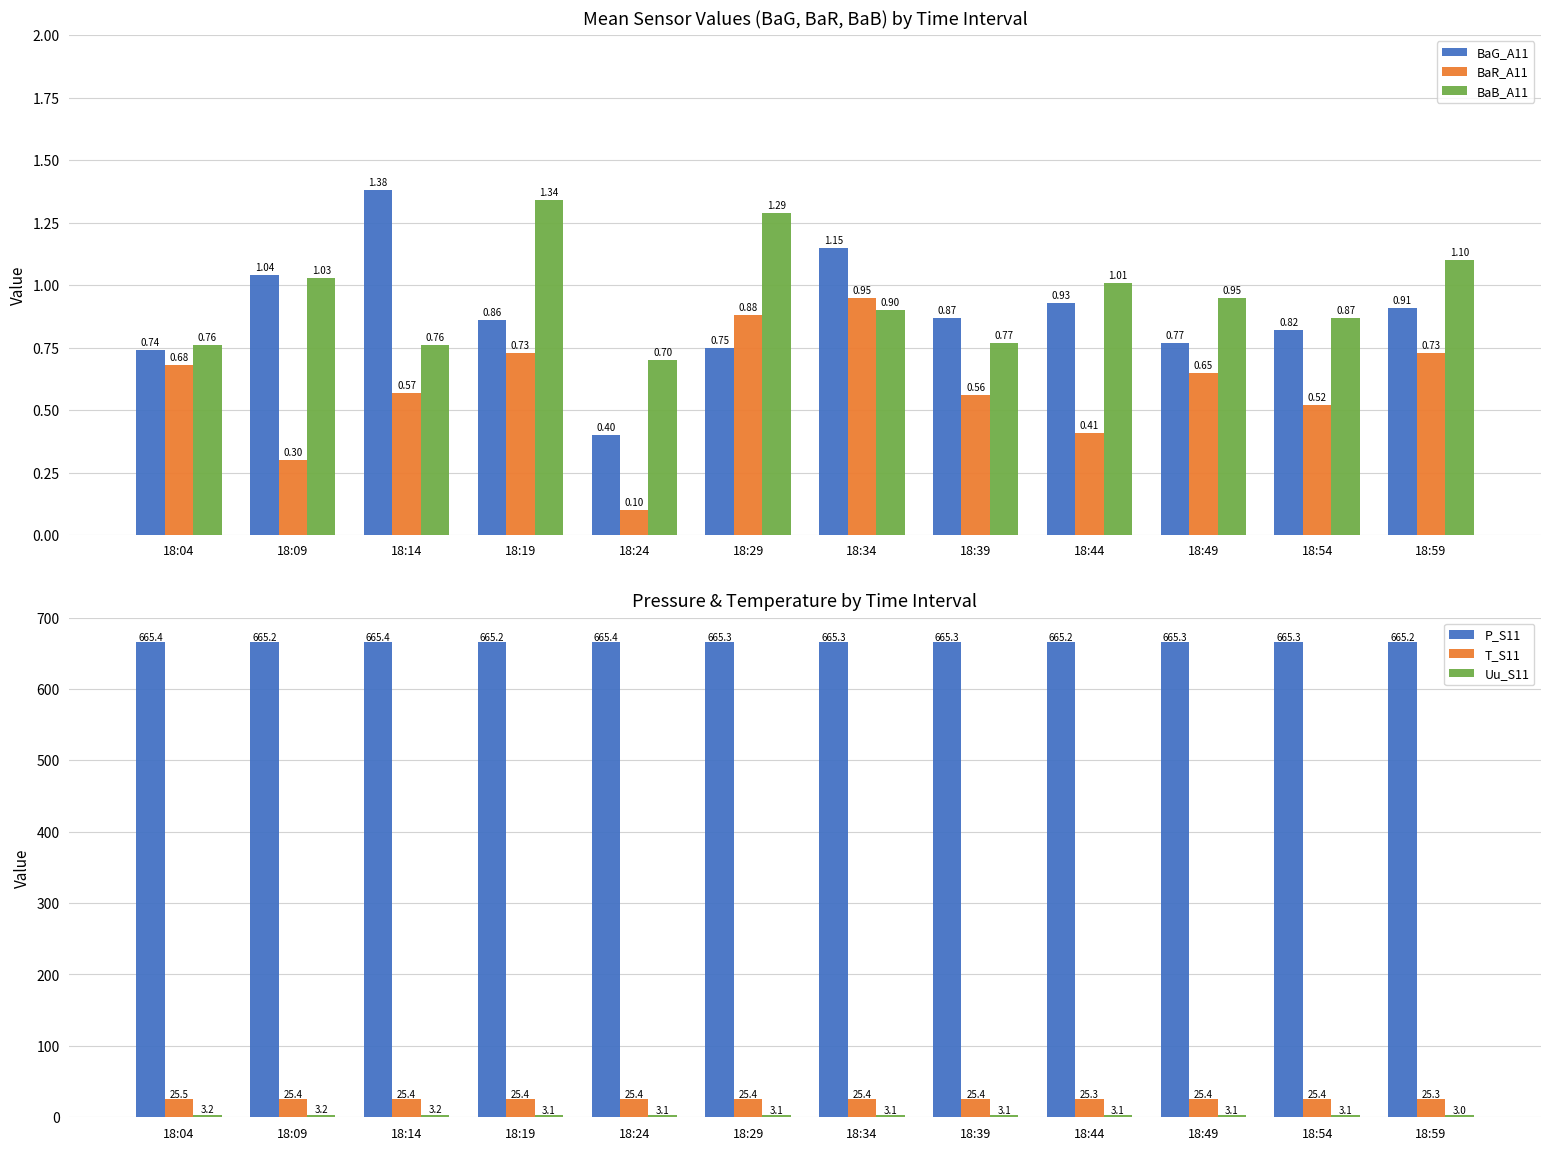

What is the value of the BaR_A11 bar at the 6th from the left?

0.9